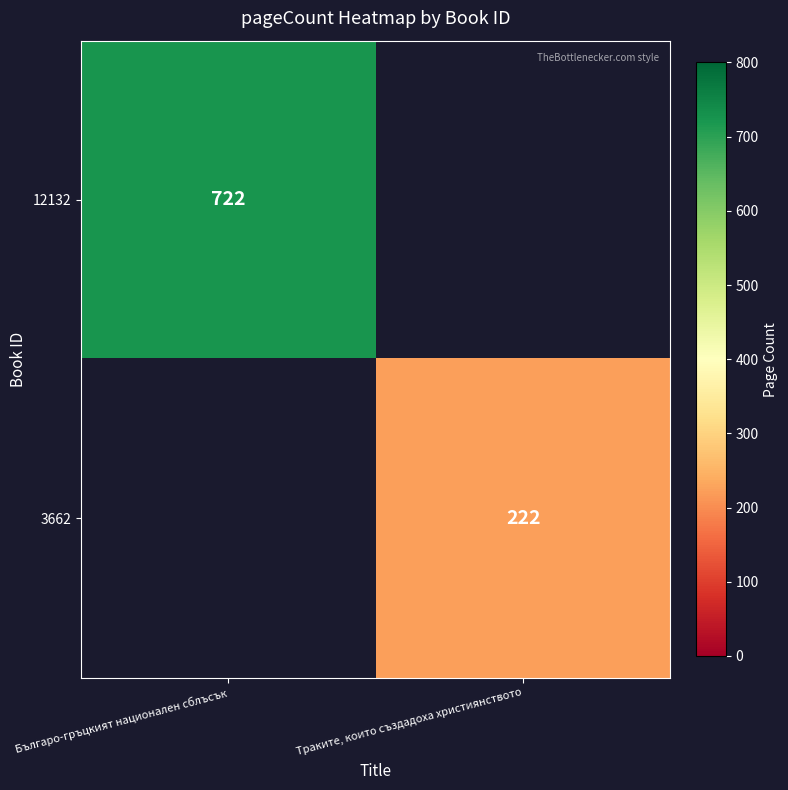

True or false: 12132 has a value of 722 at Българо-гръцкият национален сблъсък.

True